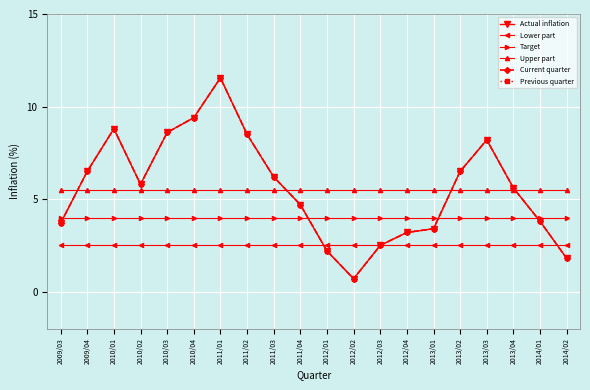

Is this an area chart (filled region under the line)?

No